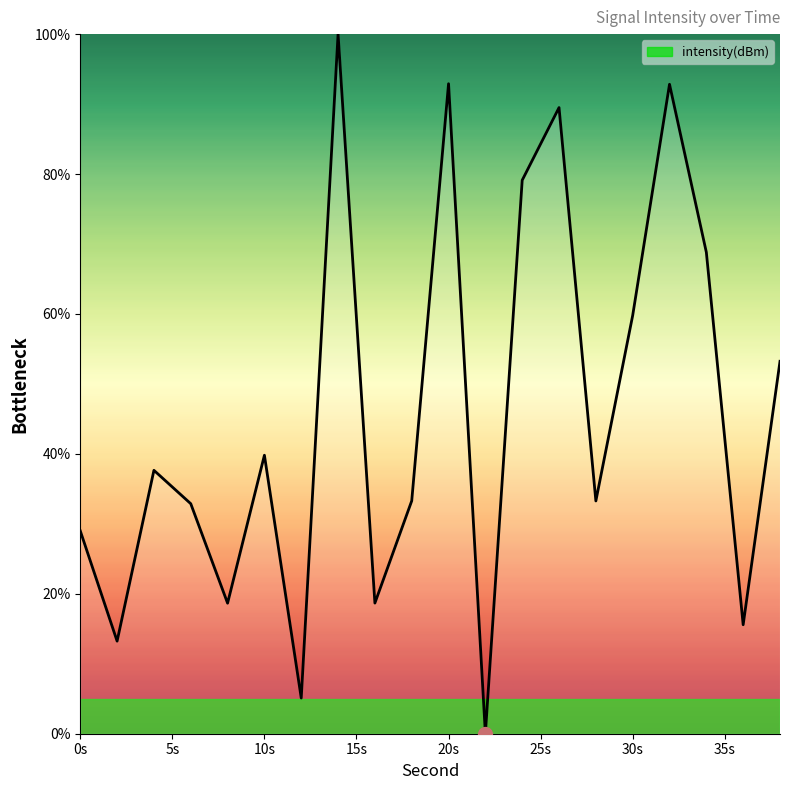

How many interior local peaks (higher than both neighbors) does the data have?

6